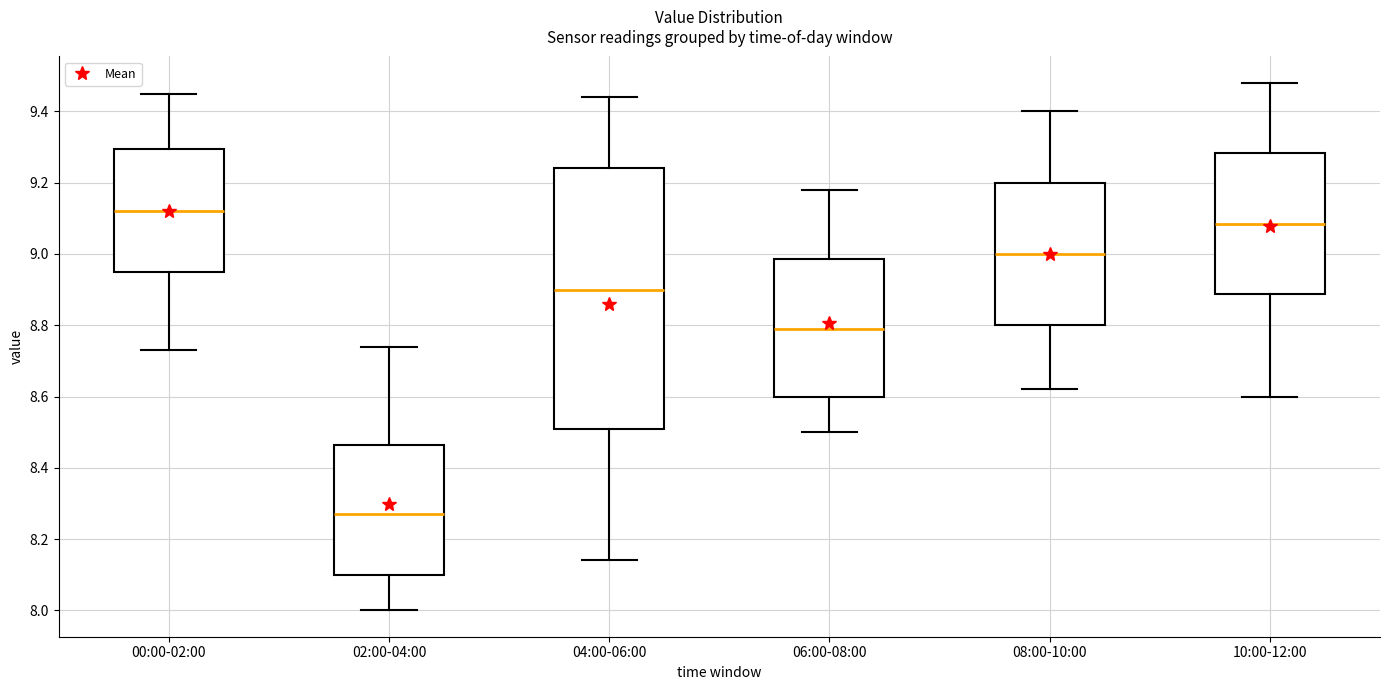

Reading left to right, transcribe this box plot: for each box, give where its median line is, the range the box spans, and where its two whiskers end, as read against the y-axis. The values are not printed on the chart, so give them approximately, as read against the axis.

00:00-02:00: median 9.12, box 8.96 to 9.30, whiskers 8.74 to 9.46
02:00-04:00: median 8.28, box 8.10 to 8.46, whiskers 8.00 to 8.74
04:00-06:00: median 8.90, box 8.52 to 9.24, whiskers 8.14 to 9.44
06:00-08:00: median 8.80, box 8.60 to 8.98, whiskers 8.50 to 9.18
08:00-10:00: median 9.00, box 8.80 to 9.20, whiskers 8.62 to 9.40
10:00-12:00: median 9.08, box 8.88 to 9.28, whiskers 8.60 to 9.48